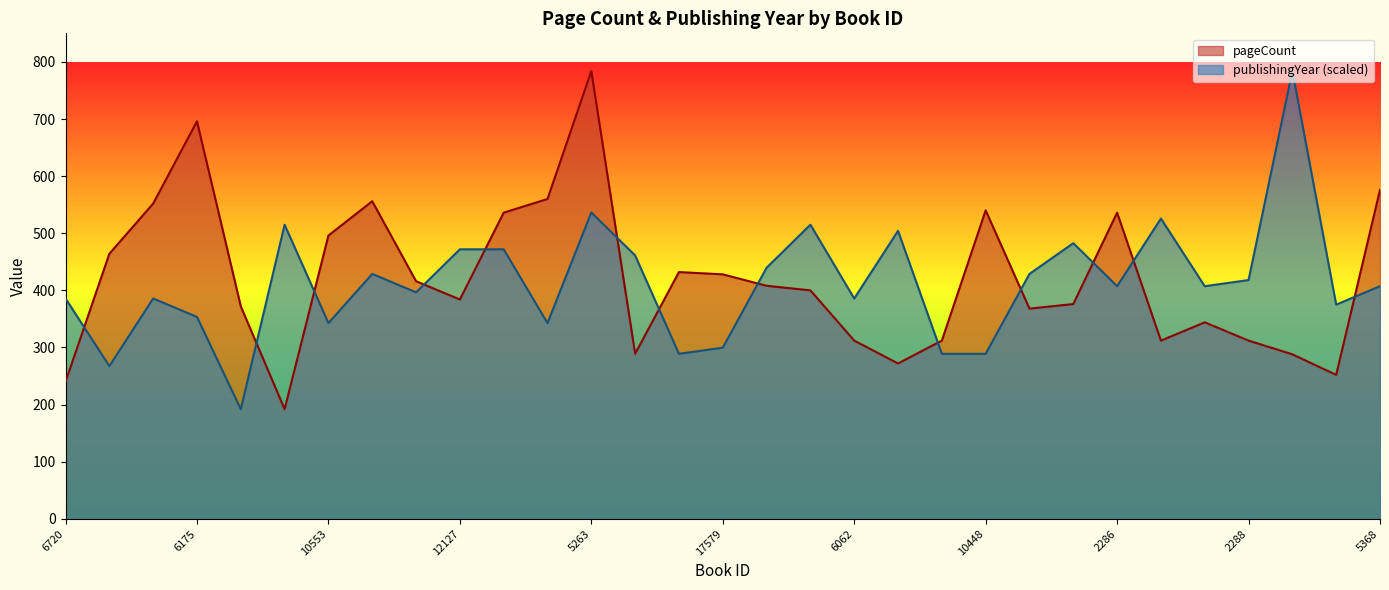

The pageCount series shows 252.0 at 4594. True or false?

True